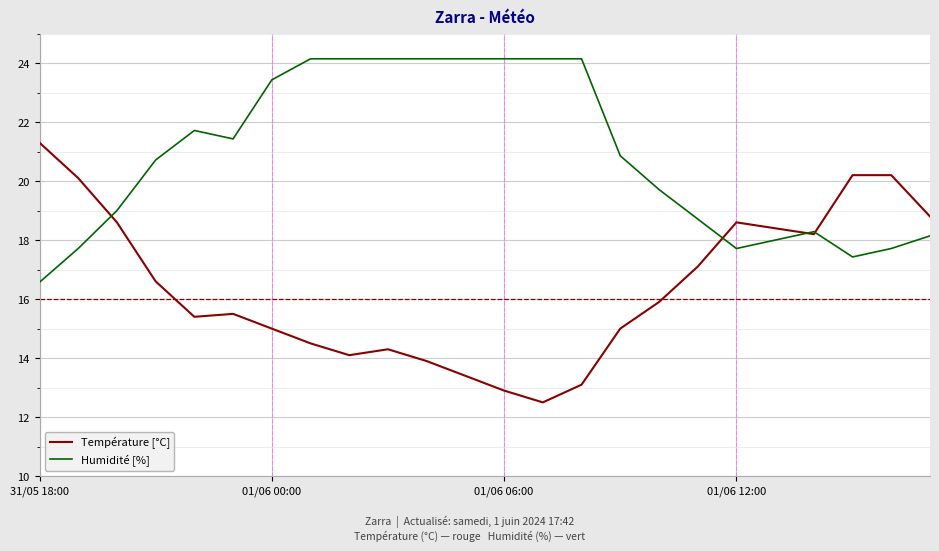

What is the minimum value for Humidité [%]?

16.6